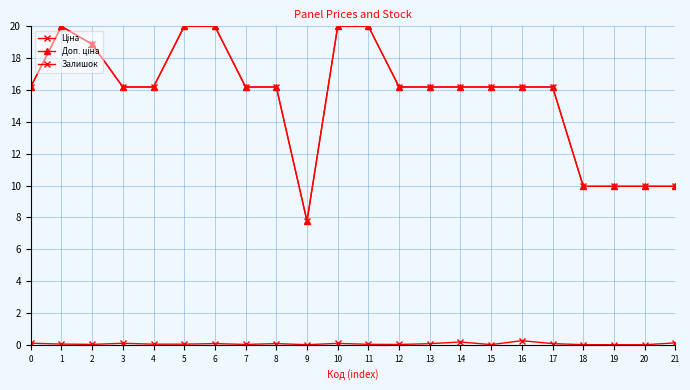

Which category has the highest value across all series?

1